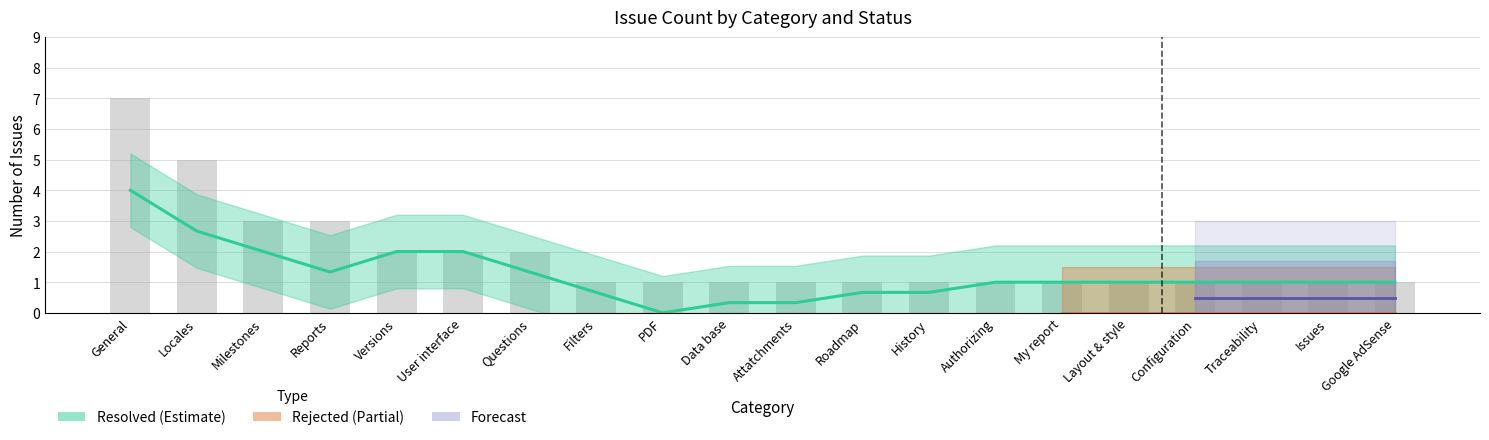

What is the average value of the rejected_counts series?

1